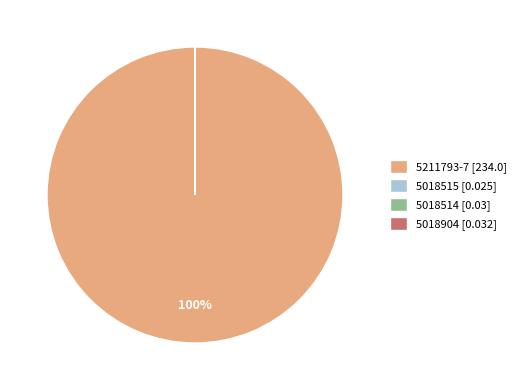

Is there any slice that represents more than half of the pie?

Yes